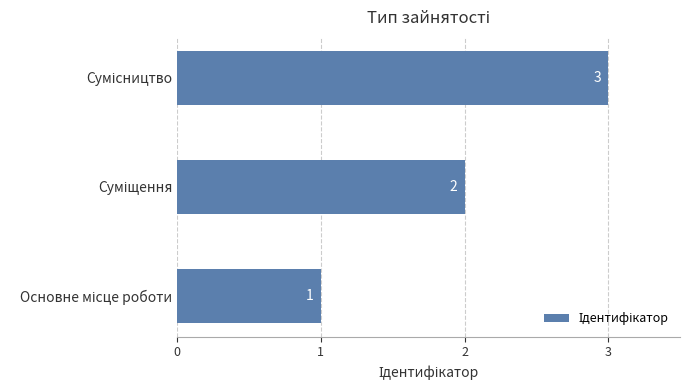

Count the values in the range 1 to 3.

3